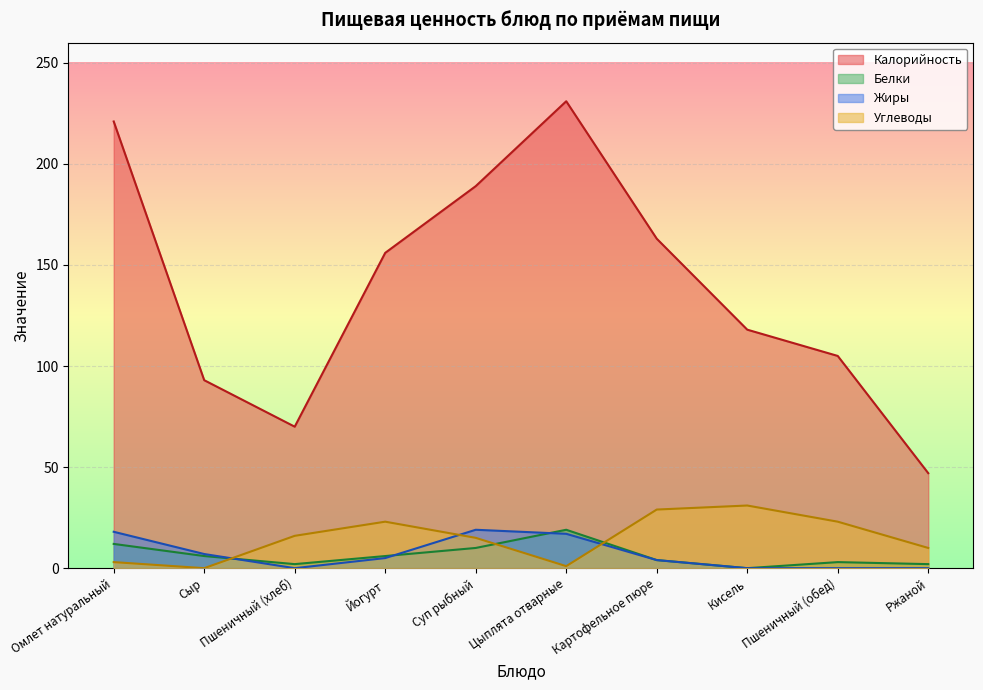

Where is Белки nearest to the value 9?

Суп рыбный